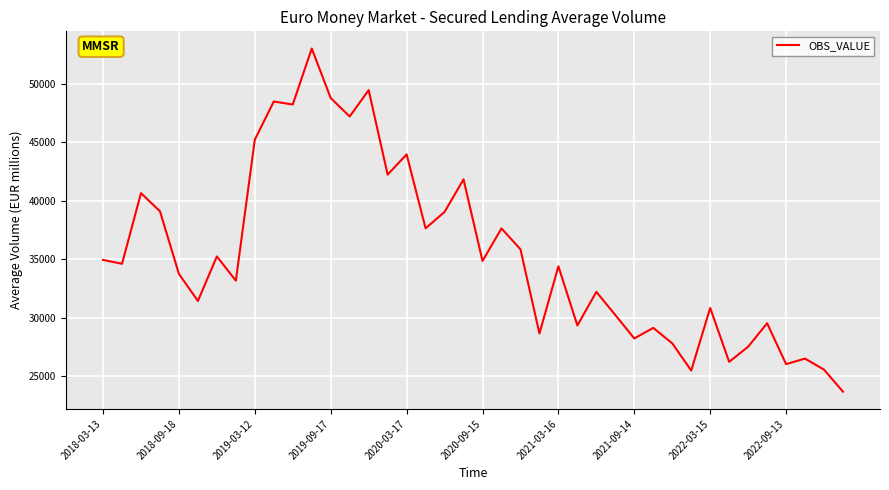

Is this an area chart (filled region under the line)?

No